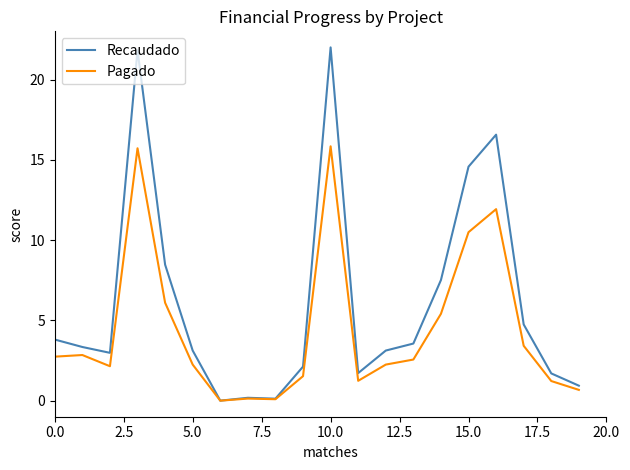

Which series has the largest range (max minus min)?

Recaudado